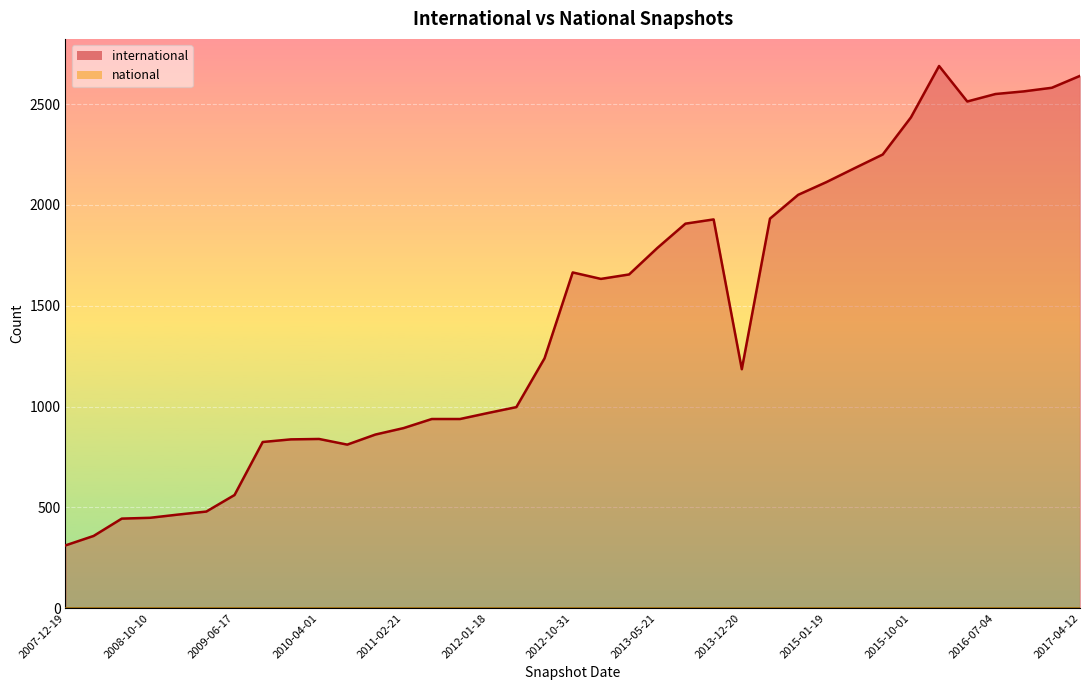

How many lines are shown in the chart?

2